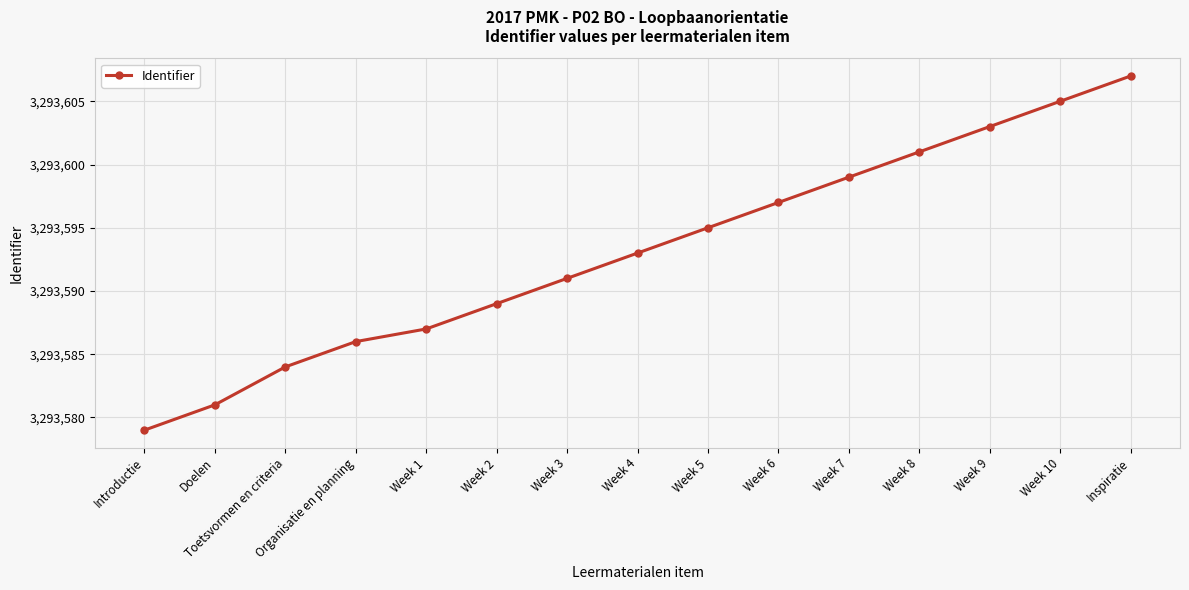

What is the minimum value shown in the chart?

3293579